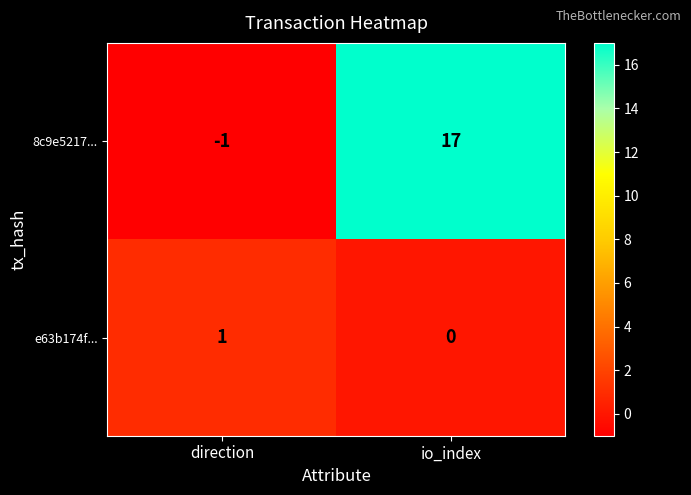

Which series has the largest total across all categories?

8c9e5217...